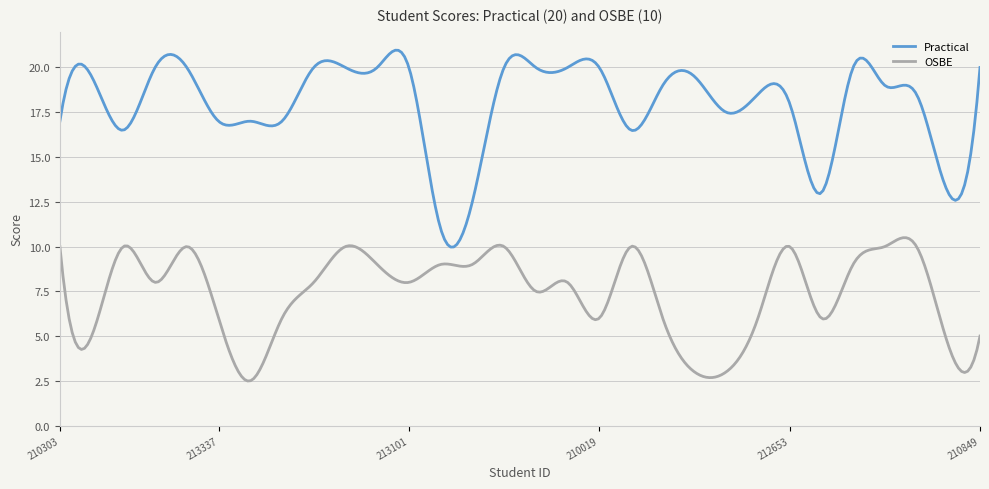

True or false: Practical and OSBE intersect in this chart.

False